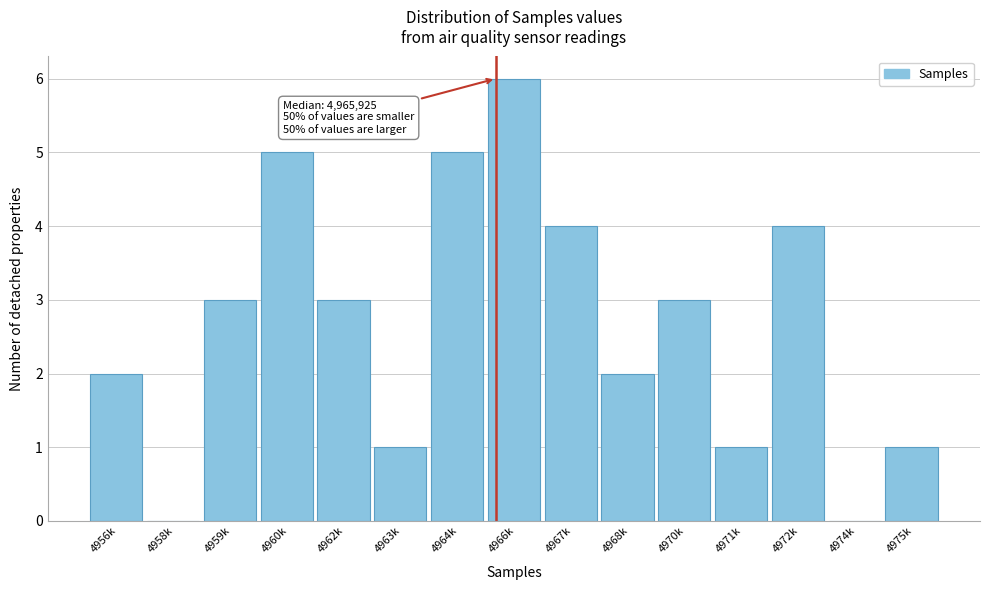

Reading left to right, transcribe all the data shown in this chart.

4956k=2	4958k=0	4959k=3	4960k=5	4962k=3	4963k=1	4964k=5	4966k=6	4967k=4	4968k=2	4970k=3	4971k=1	4972k=4	4974k=0	4975k=1